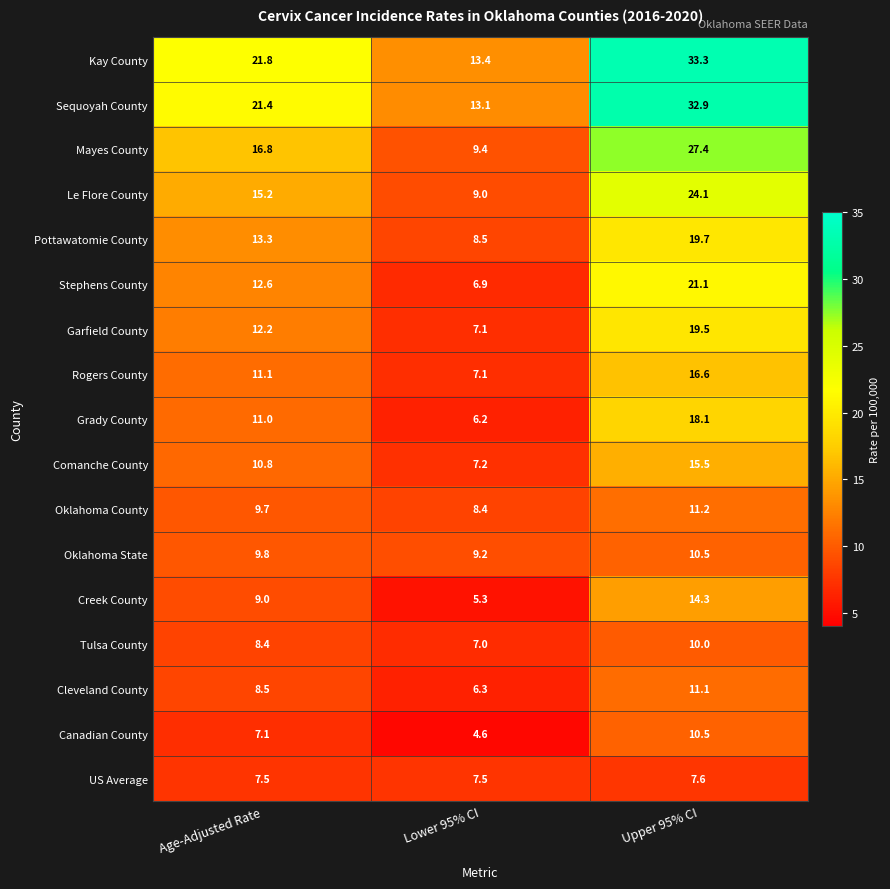

Which series has the widest spread of values?

Kay County